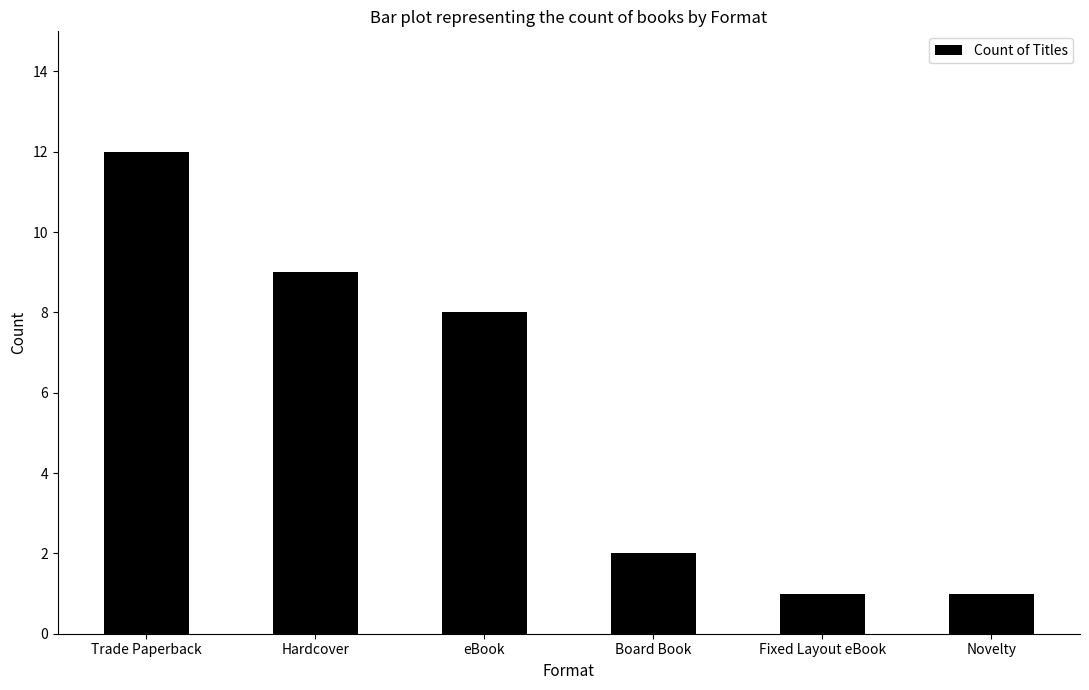

The chart shows a value of 9 at Hardcover. True or false?

True